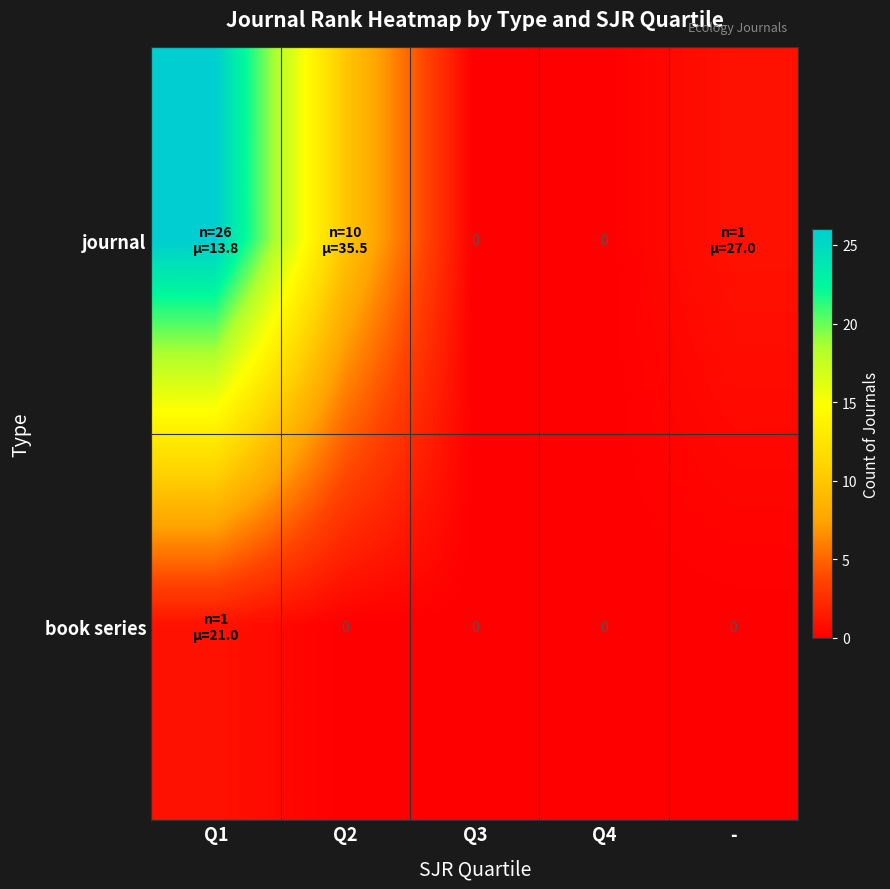

Rank the series by their average value, from lowest to highest.

book series, journal